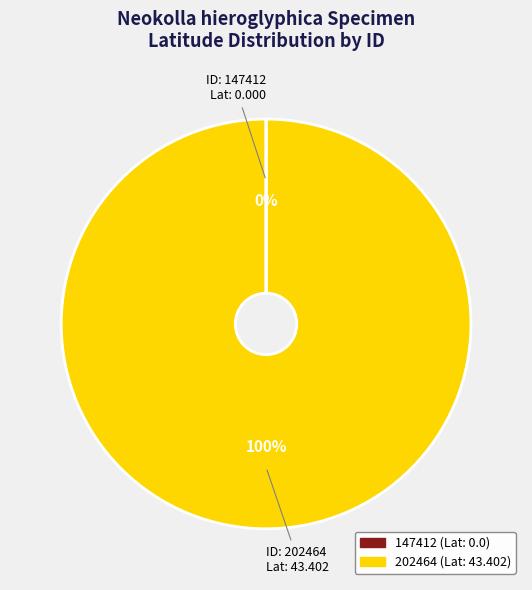

Which category accounts for the majority?

202464